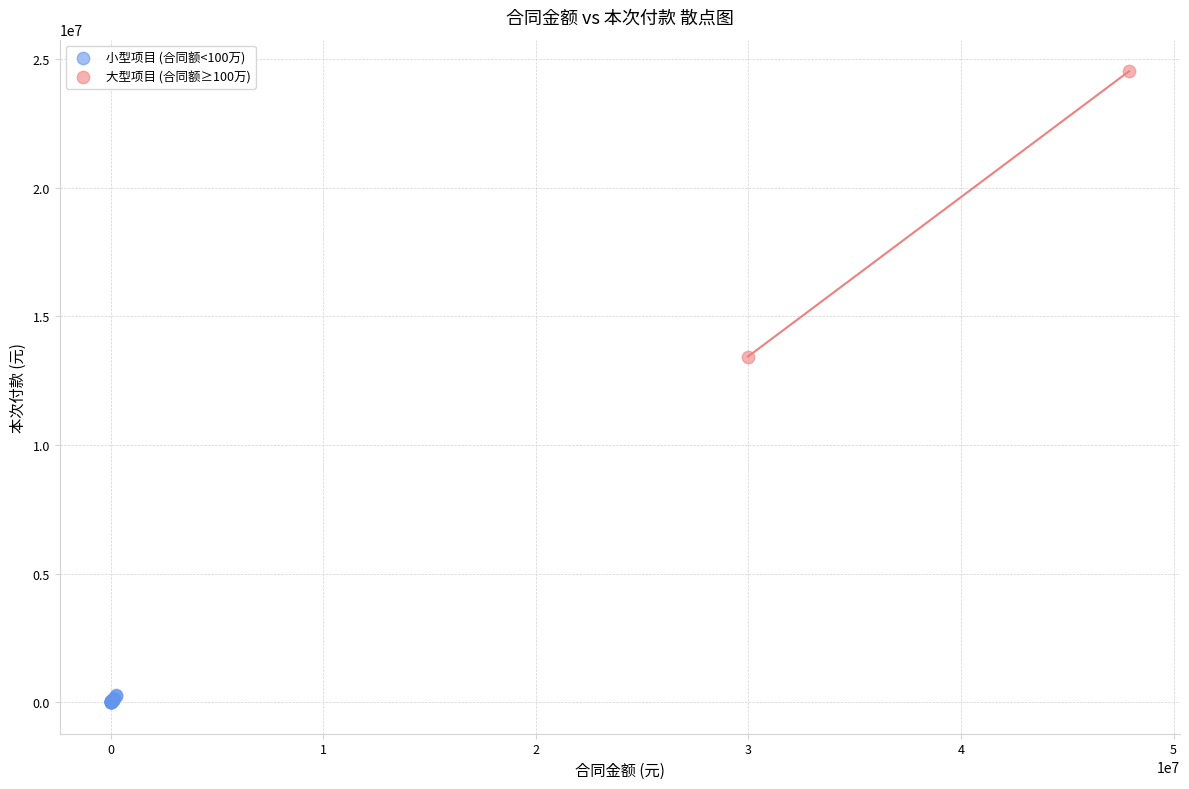

Which series contains the lowest Y value?

小型项目 (合同额<100万)